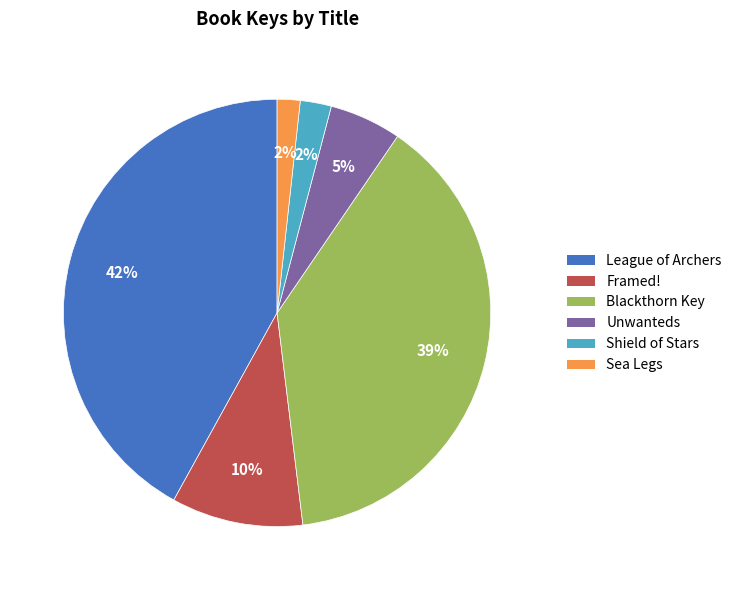

Count the number of slices in the pie.

6